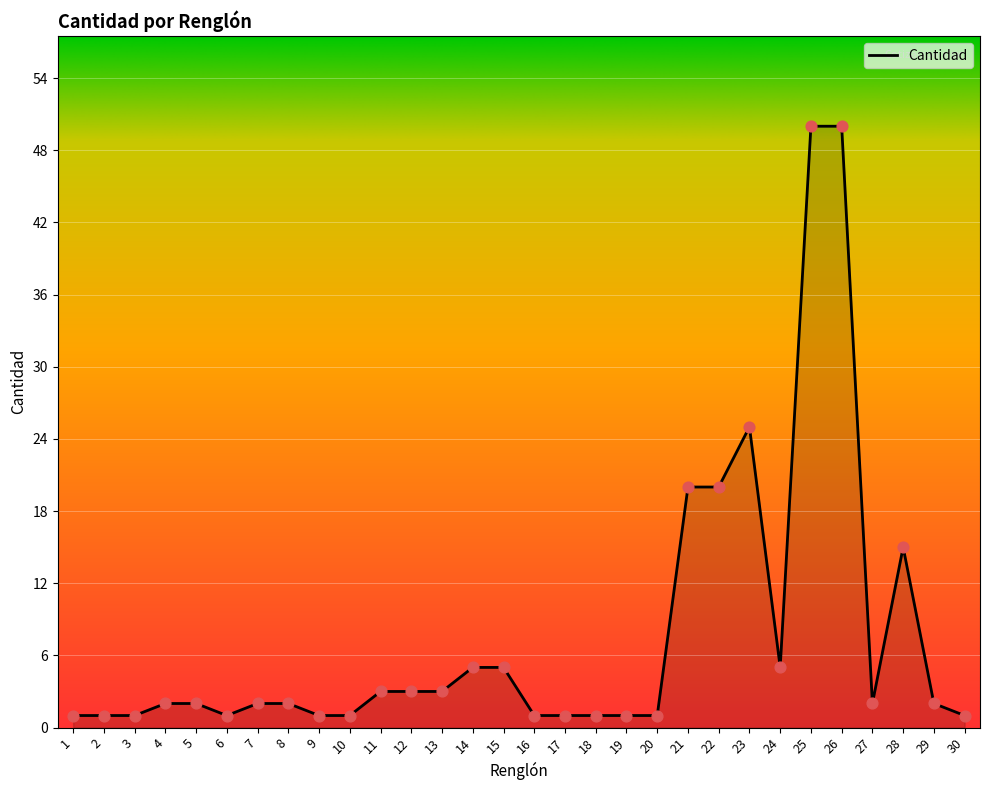

What is the change in value from 21 to 25?

+30